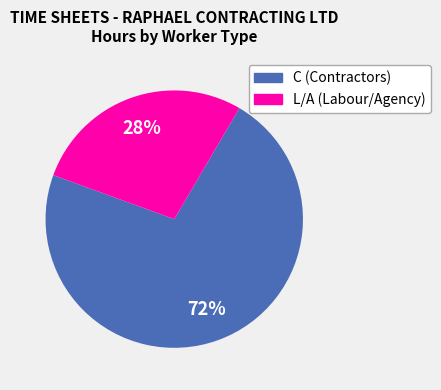

Does any single category account for the majority?

Yes